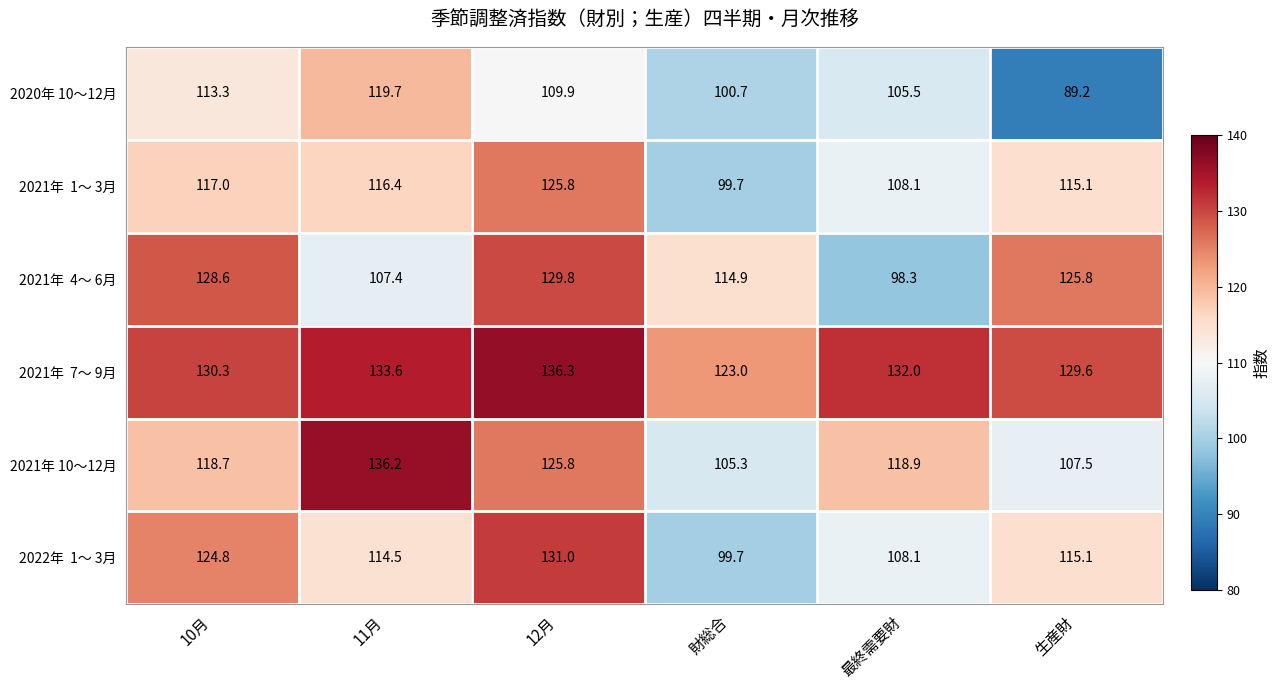

At how many categories does at least one series exceed 111?

6